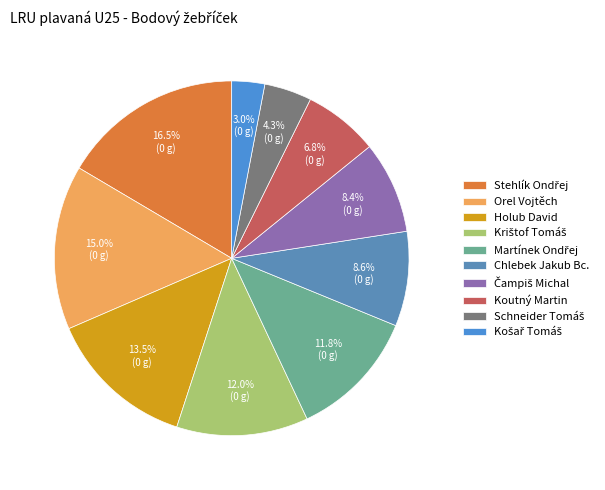

Which has a higher value, Orel Vojtěch or Chlebek Jakub Bc.?

Orel Vojtěch